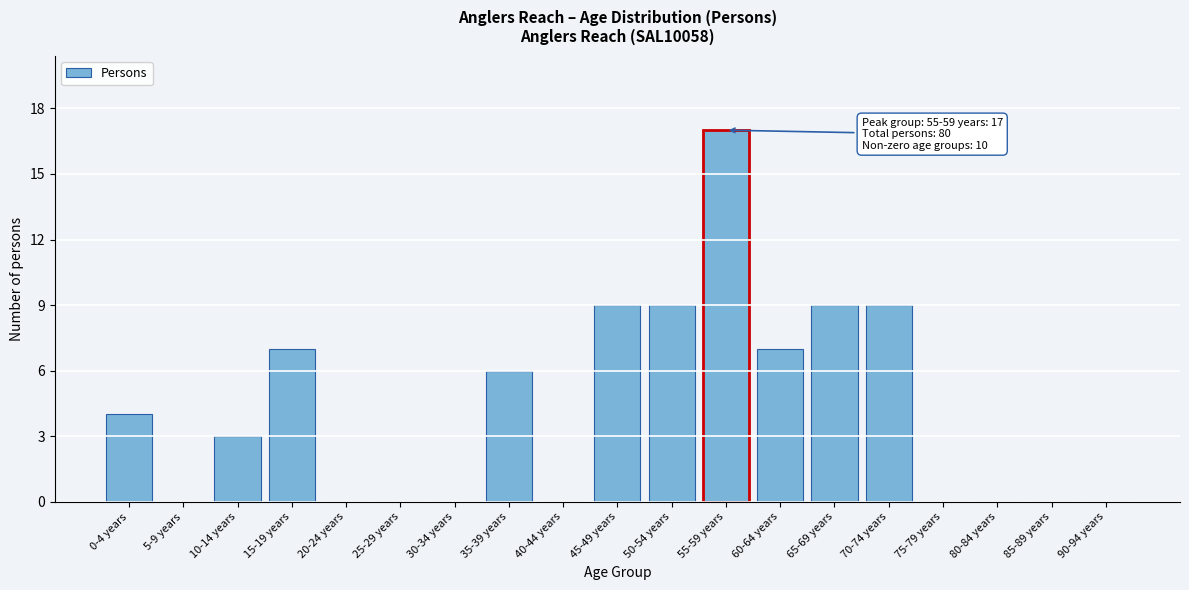

Reading left to right, what are all the values shown in this chart?

0-4 years=4	5-9 years=0	10-14 years=3	15-19 years=7	20-24 years=0	25-29 years=0	30-34 years=0	35-39 years=6	40-44 years=0	45-49 years=9	50-54 years=9	55-59 years=17	60-64 years=7	65-69 years=9	70-74 years=9	75-79 years=0	80-84 years=0	85-89 years=0	90-94 years=0